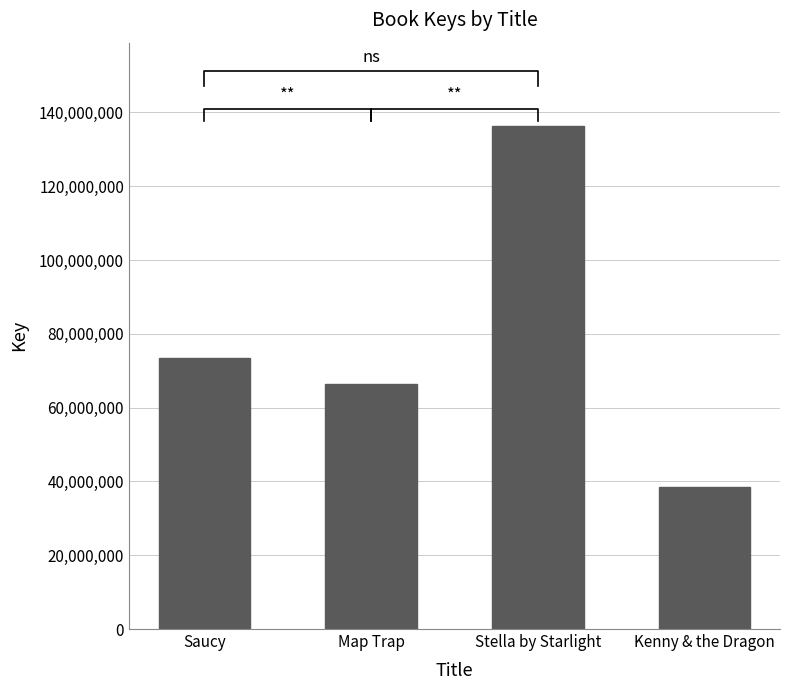

Reading left to right, extract all data points from this chart.

73359627	66376331	136319476	38497772